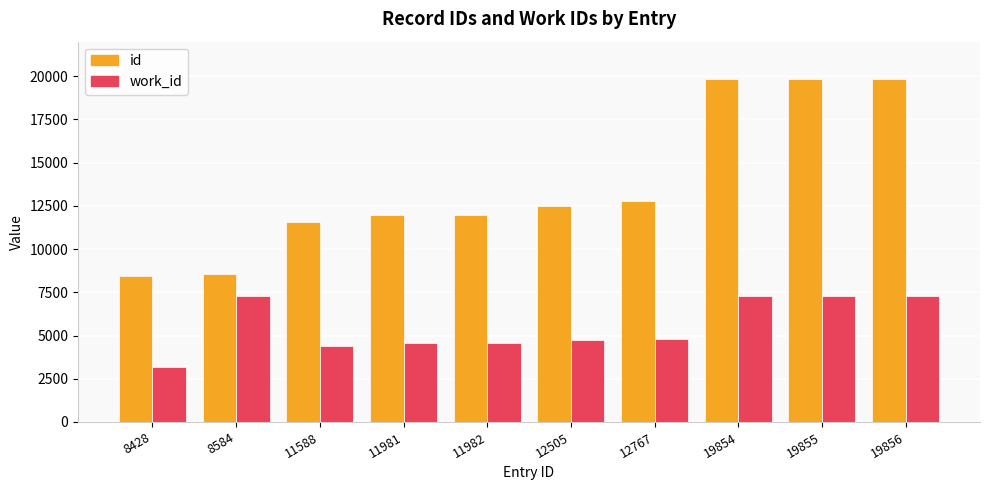

At how many categories does at least one series exceed 6719?

10